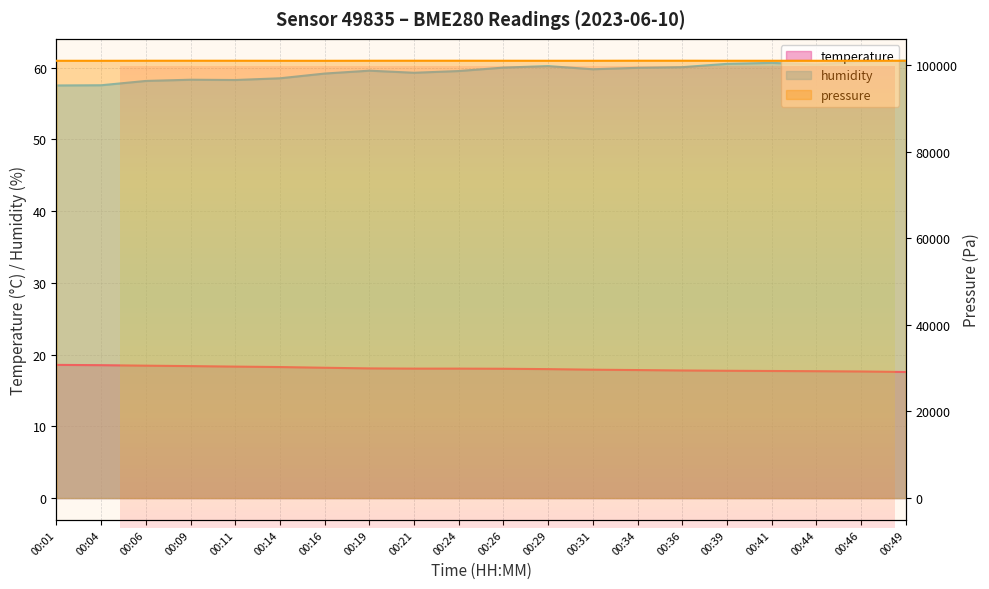

How many lines are shown in the chart?

3